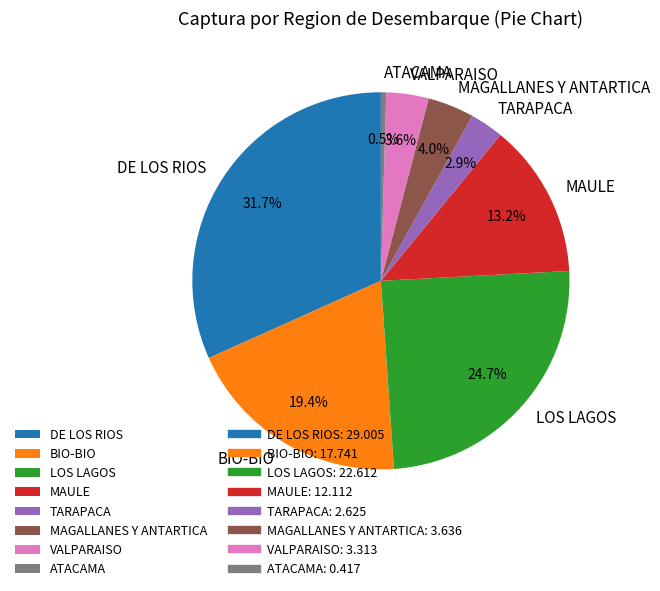

Which has a higher value, ATACAMA or VALPARAISO?

VALPARAISO